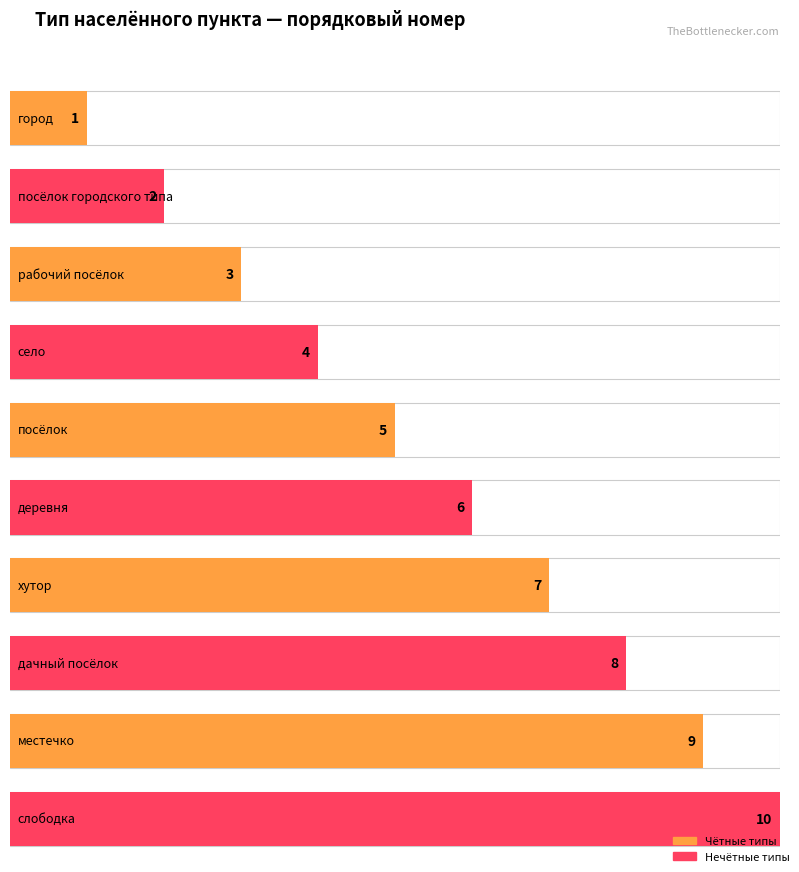

What is the approximate value at посёлок городского типа?

2